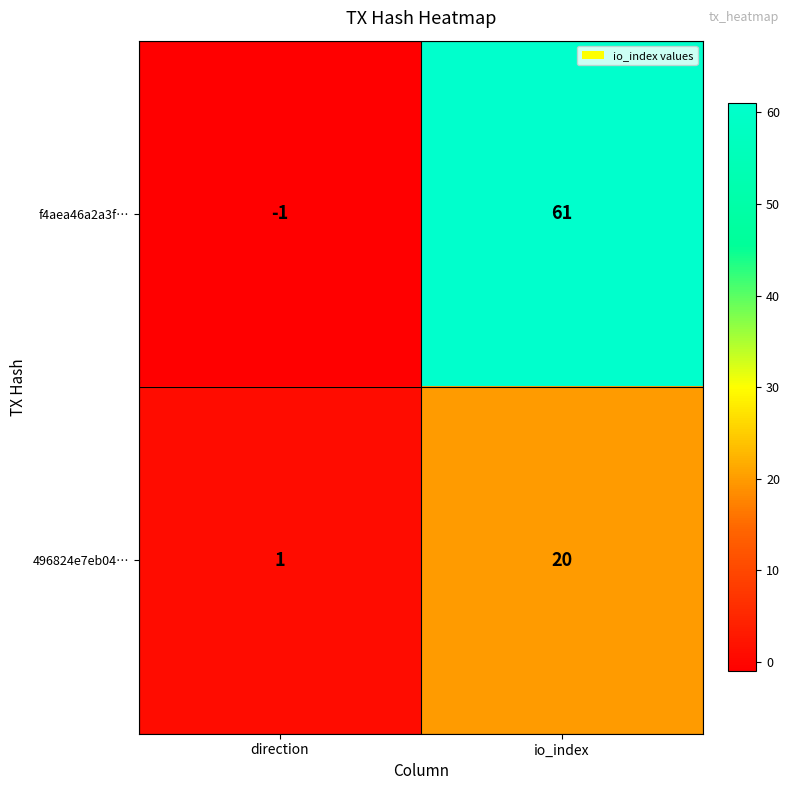

Which series has the largest range (max minus min)?

f4aea46a2a3f…